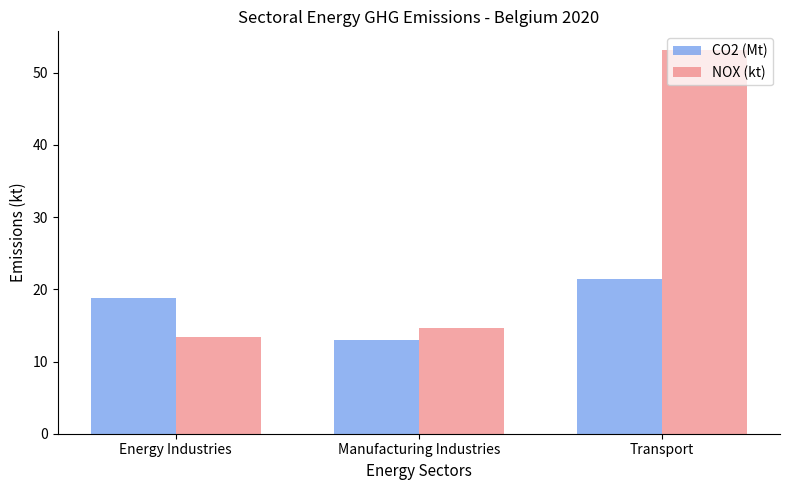

What is the label of the 3rd bar from the right?

Energy Industries